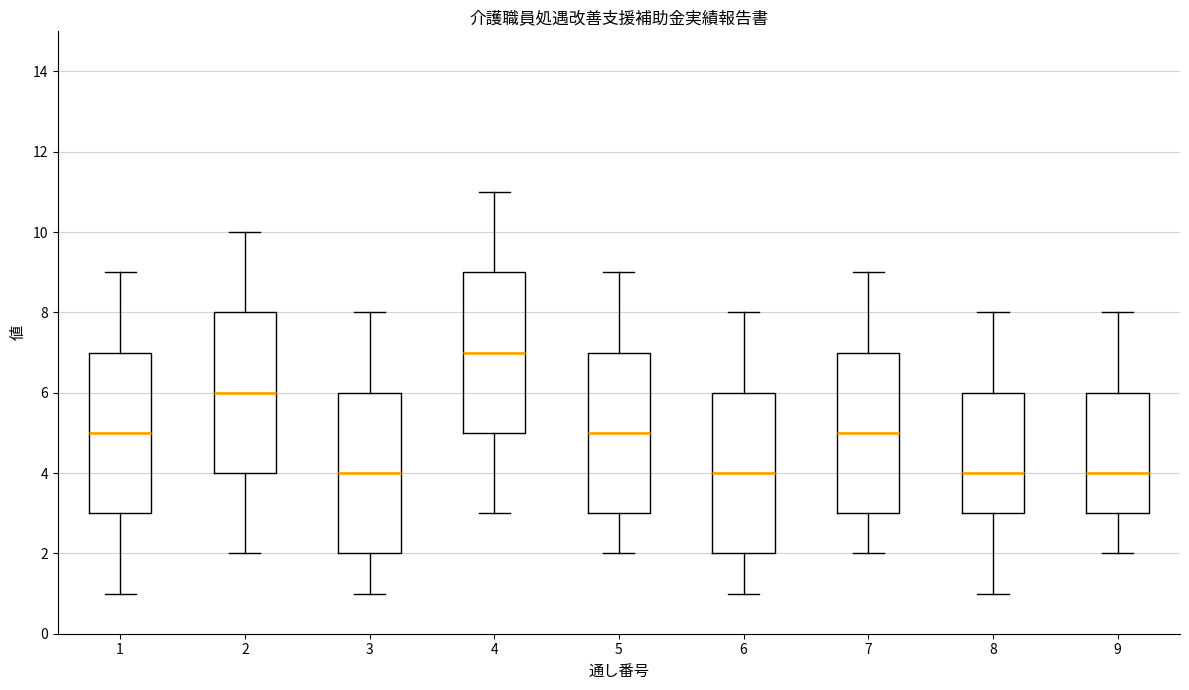

Reading left to right, read every box against the y-axis: the position of its median line, the range the box covers, and the ends of its whiskers. The values are not printed on the chart, so give them approximately, as read against the axis.

1: median 5, box 3 to 7, whiskers 1 to 9
2: median 6, box 4 to 8, whiskers 2 to 10
3: median 4, box 2 to 6, whiskers 1 to 8
4: median 7, box 5 to 9, whiskers 3 to 11
5: median 5, box 3 to 7, whiskers 2 to 9
6: median 4, box 2 to 6, whiskers 1 to 8
7: median 5, box 3 to 7, whiskers 2 to 9
8: median 4, box 3 to 6, whiskers 1 to 8
9: median 4, box 3 to 6, whiskers 2 to 8